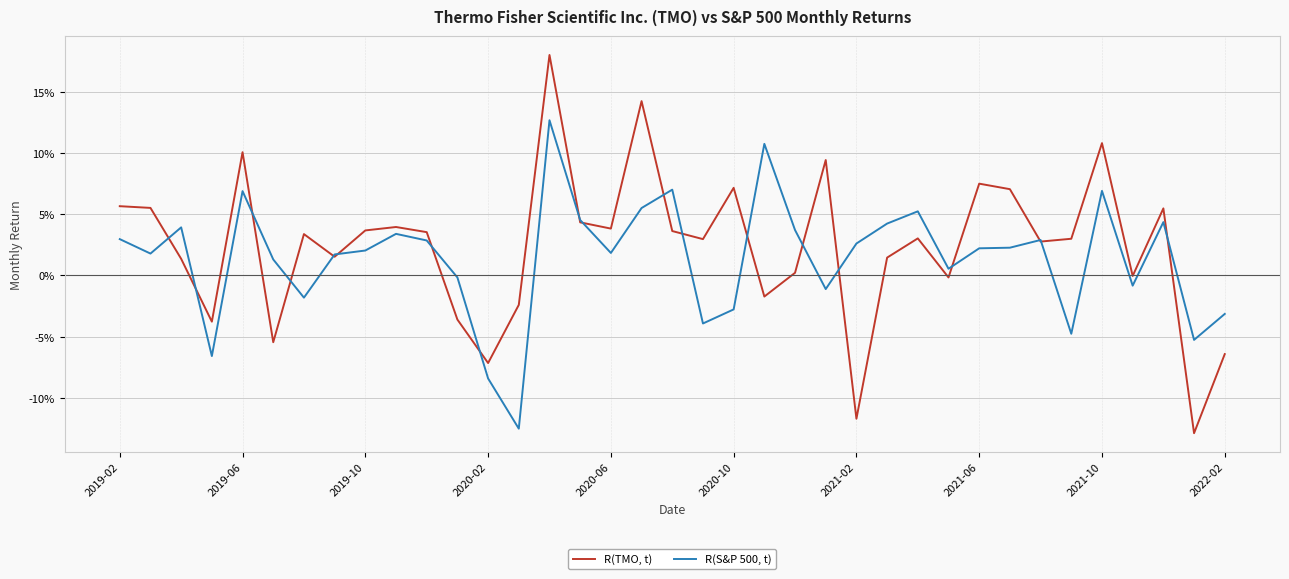

What are all the series names shown in the legend?

R(TMO, t), R(S&P 500, t)